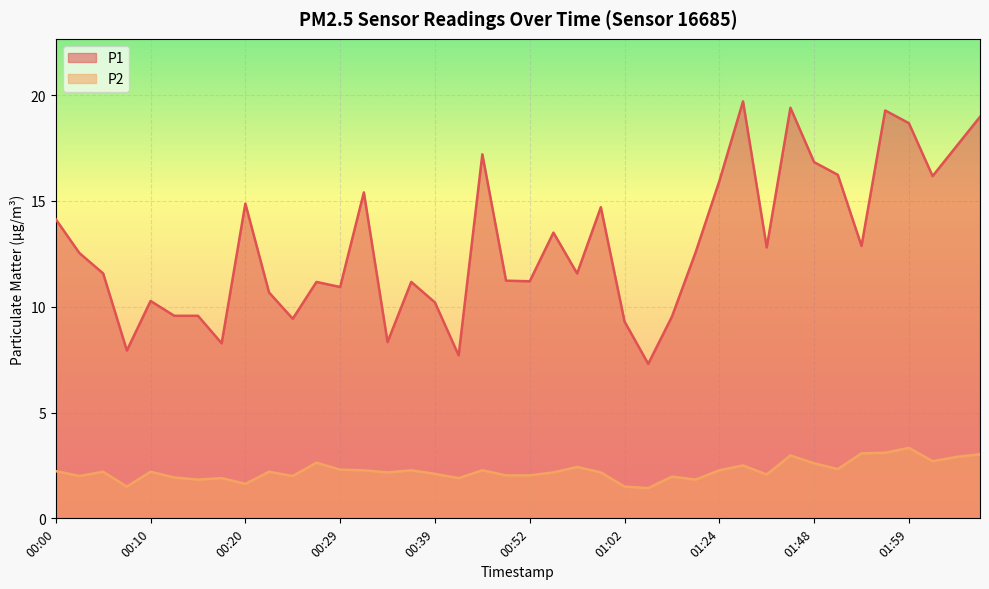

Rank the categories by P2 value from highest to lowest.

01:59, 01:56, 01:54, 02:07, 01:43, 02:04, 02:01, 00:27, 01:48, 01:32, 00:57, 01:51, 00:29, 00:32, 00:37, 00:47, 01:24, 00:00, 00:05, 00:10, 00:22, 00:34, 00:55, 01:00, 00:39, 01:35, 00:50, 00:52, 00:02, 00:24, 01:08, 00:12, 00:17, 00:41, 00:15, 01:19, 00:20, 00:07, 01:02, 01:05